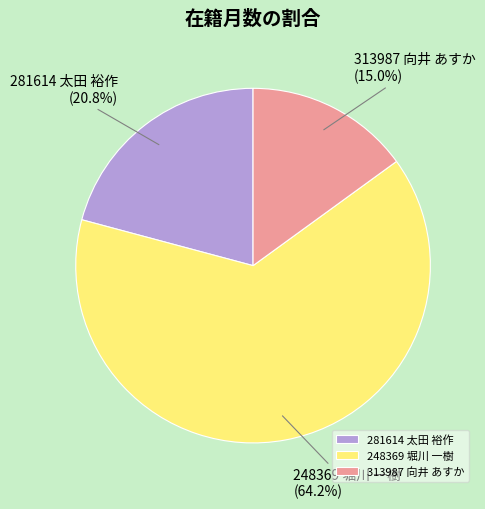

To the nearest percent, what percentage of the pie is 313987 向井 あすか?

15%